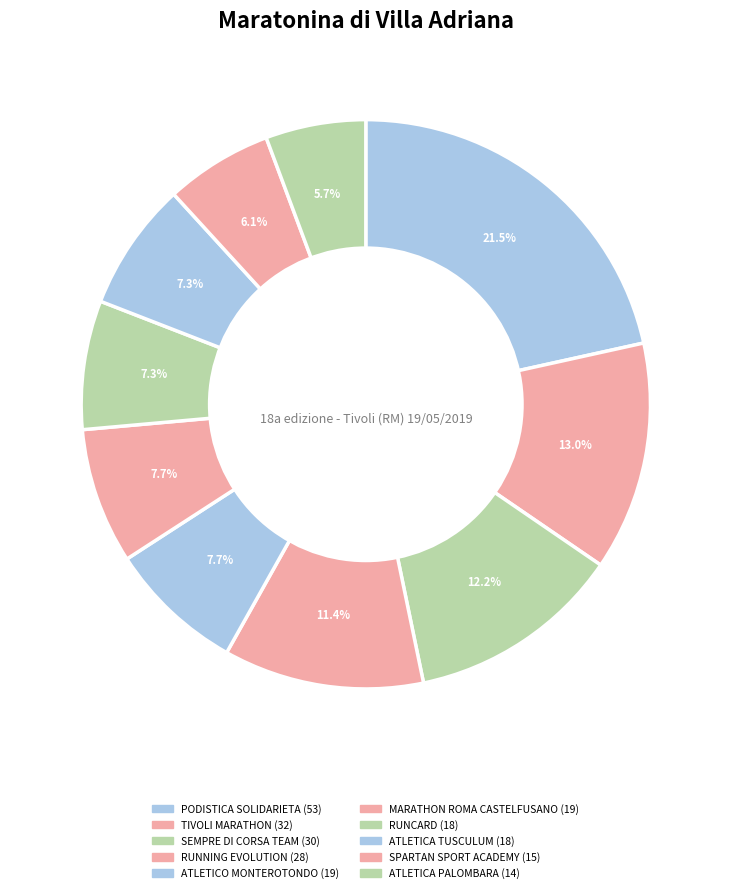

To the nearest percent, what portion does TIVOLI MARATHON represent?

13%